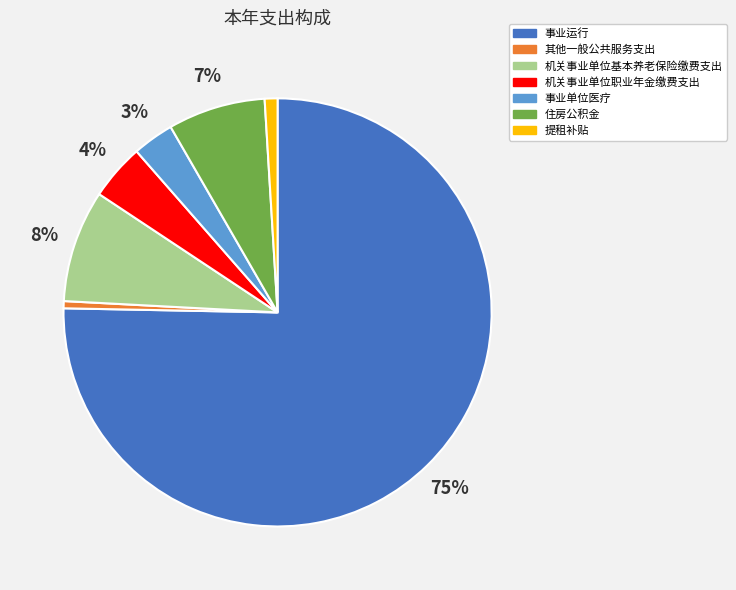

Combined, do 机关事业单位基本养老保险缴费支出 and 住房公积金 account for over 50%?

No